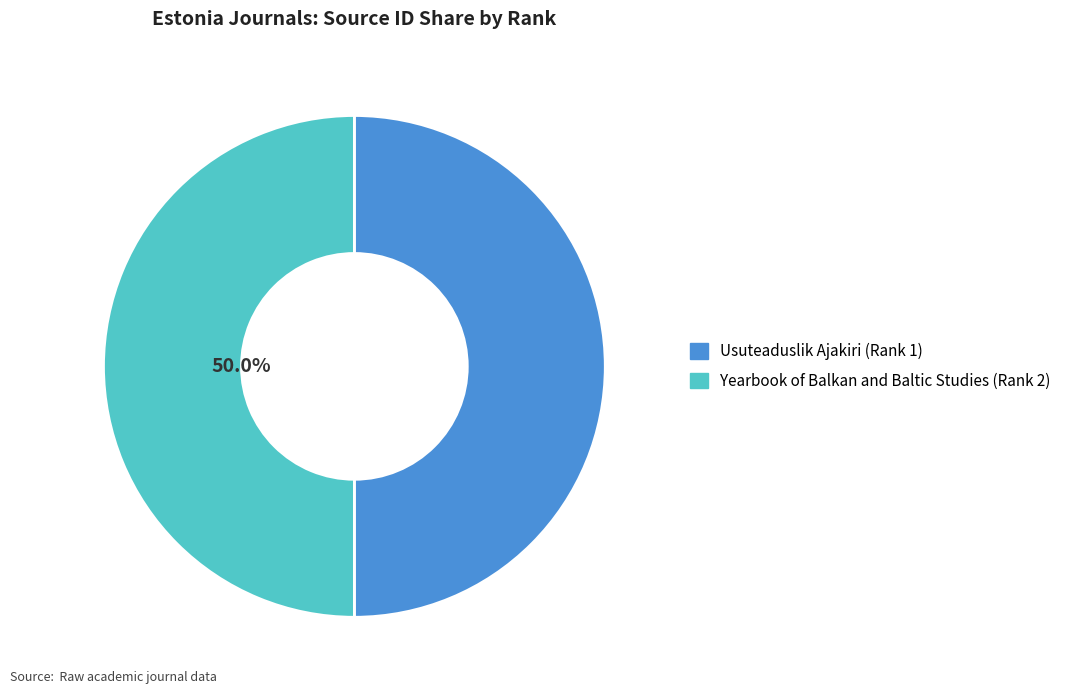

How many slices are in this pie chart?

2